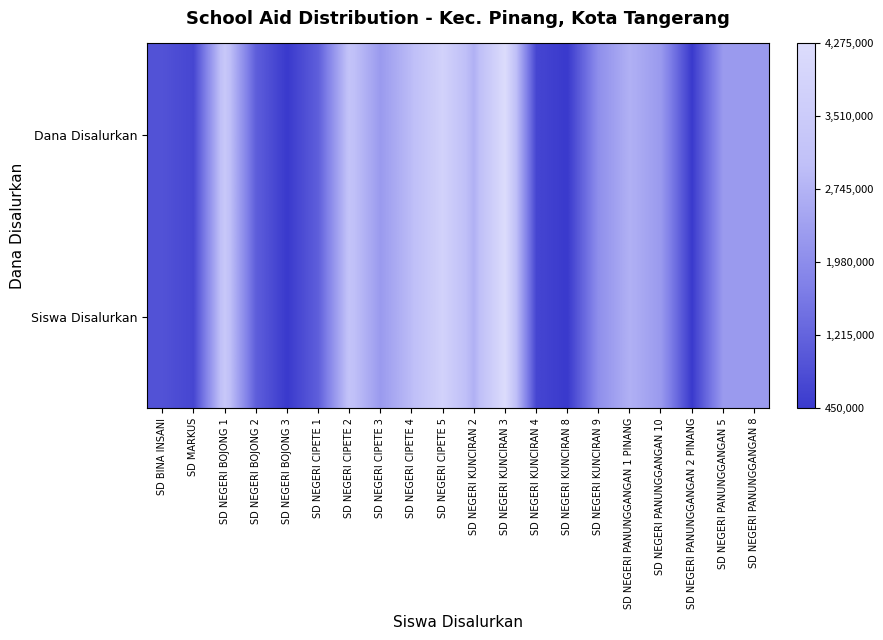

Reading left to right, what are all the values shown in this chart?

Siswa Disalurkan: SD BINA INSANI=0.1	SD MARKUS=0.1	SD NEGERI BOJONG 1=0.8	SD NEGERI BOJONG 2=0.2	SD NEGERI BOJONG 3=0.0	SD NEGERI CIPETE 1=0.2	SD NEGERI CIPETE 2=0.7	SD NEGERI CIPETE 3=0.5	SD NEGERI CIPETE 4=0.6	SD NEGERI CIPETE 5=0.9	SD NEGERI KUNCIRAN 2=0.6	SD NEGERI KUNCIRAN 3=1.0	SD NEGERI KUNCIRAN 4=0.1	SD NEGERI KUNCIRAN 8=0.0	SD NEGERI KUNCIRAN 9=0.4	SD NEGERI PANUNGGANGAN 1 PINANG=0.6	SD NEGERI PANUNGGANGAN 10=0.5	SD NEGERI PANUNGGANGAN 2 PINANG=0.0	SD NEGERI PANUNGGANGAN 5=0.5	SD NEGERI PANUNGGANGAN 8=0.5
Dana Disalurkan: SD BINA INSANI=0.1	SD MARKUS=0.1	SD NEGERI BOJONG 1=0.8	SD NEGERI BOJONG 2=0.2	SD NEGERI BOJONG 3=0.0	SD NEGERI CIPETE 1=0.2	SD NEGERI CIPETE 2=0.7	SD NEGERI CIPETE 3=0.5	SD NEGERI CIPETE 4=0.6	SD NEGERI CIPETE 5=0.9	SD NEGERI KUNCIRAN 2=0.6	SD NEGERI KUNCIRAN 3=1.0	SD NEGERI KUNCIRAN 4=0.1	SD NEGERI KUNCIRAN 8=0.0	SD NEGERI KUNCIRAN 9=0.4	SD NEGERI PANUNGGANGAN 1 PINANG=0.6	SD NEGERI PANUNGGANGAN 10=0.5	SD NEGERI PANUNGGANGAN 2 PINANG=0.0	SD NEGERI PANUNGGANGAN 5=0.5	SD NEGERI PANUNGGANGAN 8=0.5